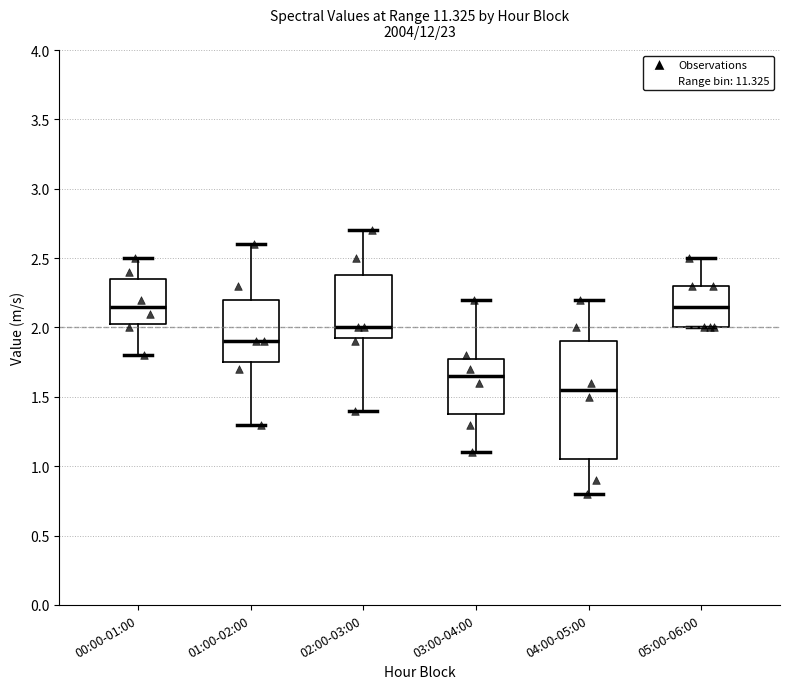

Reading left to right, read every box against the y-axis: the position of its median line, the range the box covers, and the ends of its whiskers. The values are not printed on the chart, so give them approximately, as read against the axis.

00:00-01:00: median 2.15, box 2.05 to 2.35, whiskers 1.80 to 2.50
01:00-02:00: median 1.90, box 1.75 to 2.20, whiskers 1.30 to 2.60
02:00-03:00: median 2.00, box 1.95 to 2.40, whiskers 1.40 to 2.70
03:00-04:00: median 1.65, box 1.40 to 1.80, whiskers 1.10 to 2.20
04:00-05:00: median 1.55, box 1.05 to 1.90, whiskers 0.80 to 2.20
05:00-06:00: median 2.15, box 2.00 to 2.30, whiskers 2.00 to 2.50